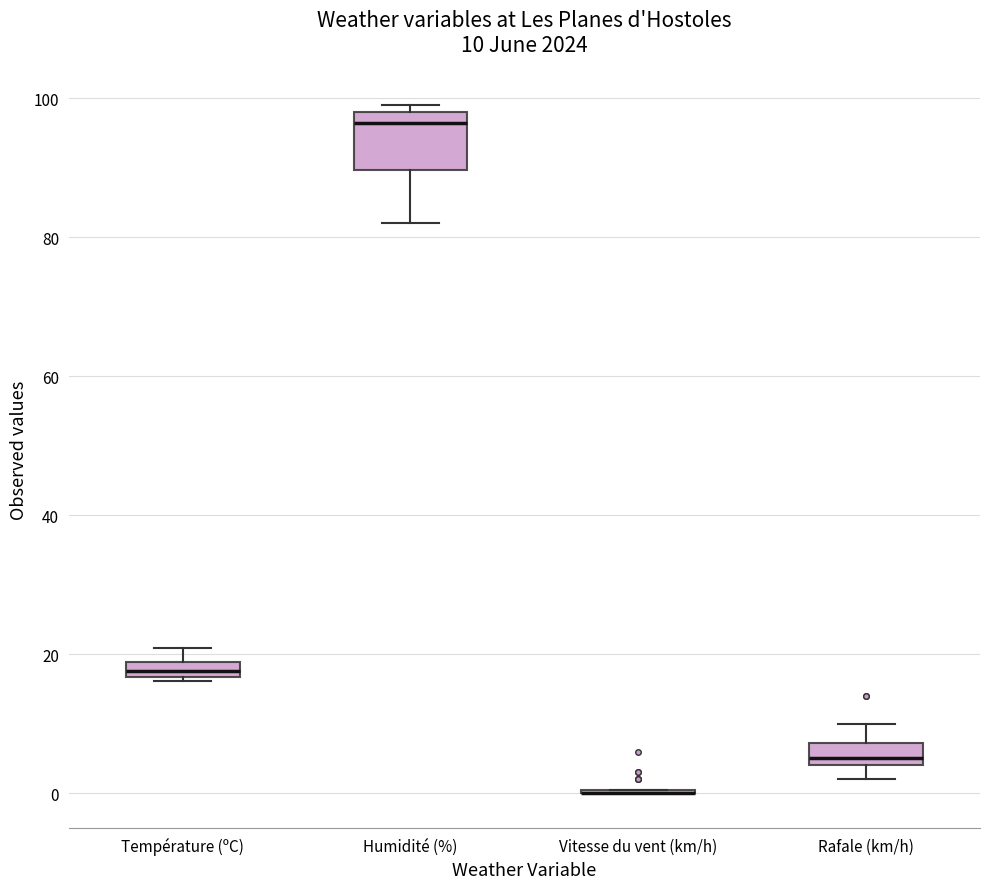

Comparing the boxes themselves (not the whiskers), which one is the tallest?

Humidité (%)